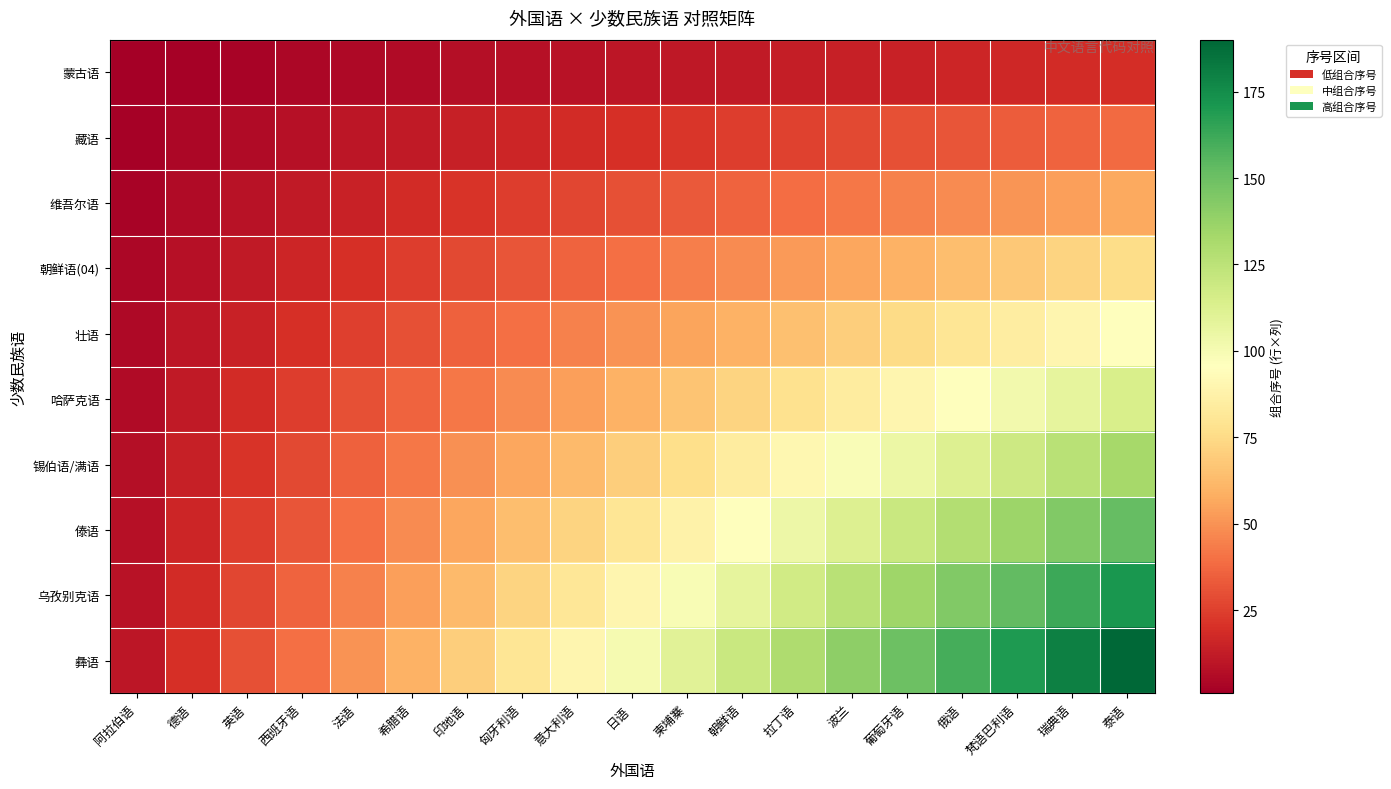

How many data points does each series have?

19